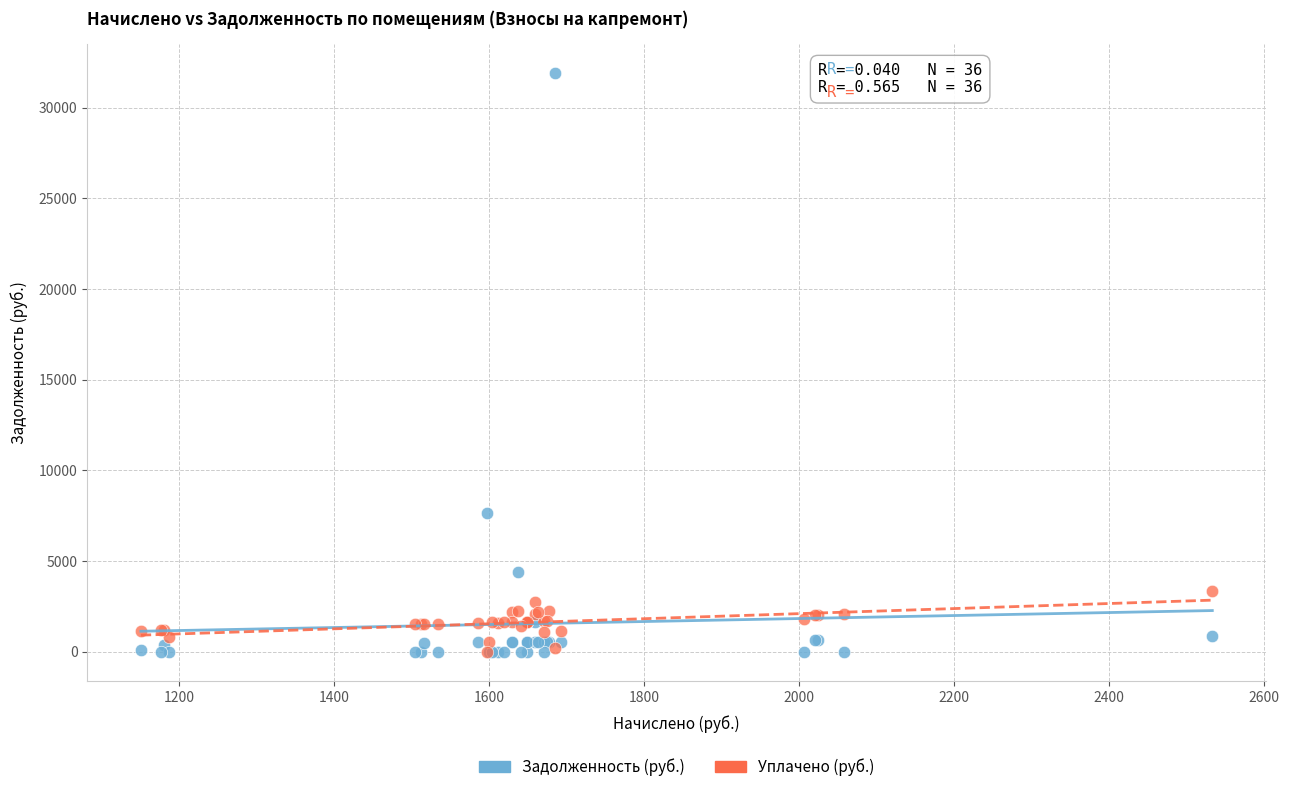

Which series has the widest spread of Y values?

Задолженность (руб.)